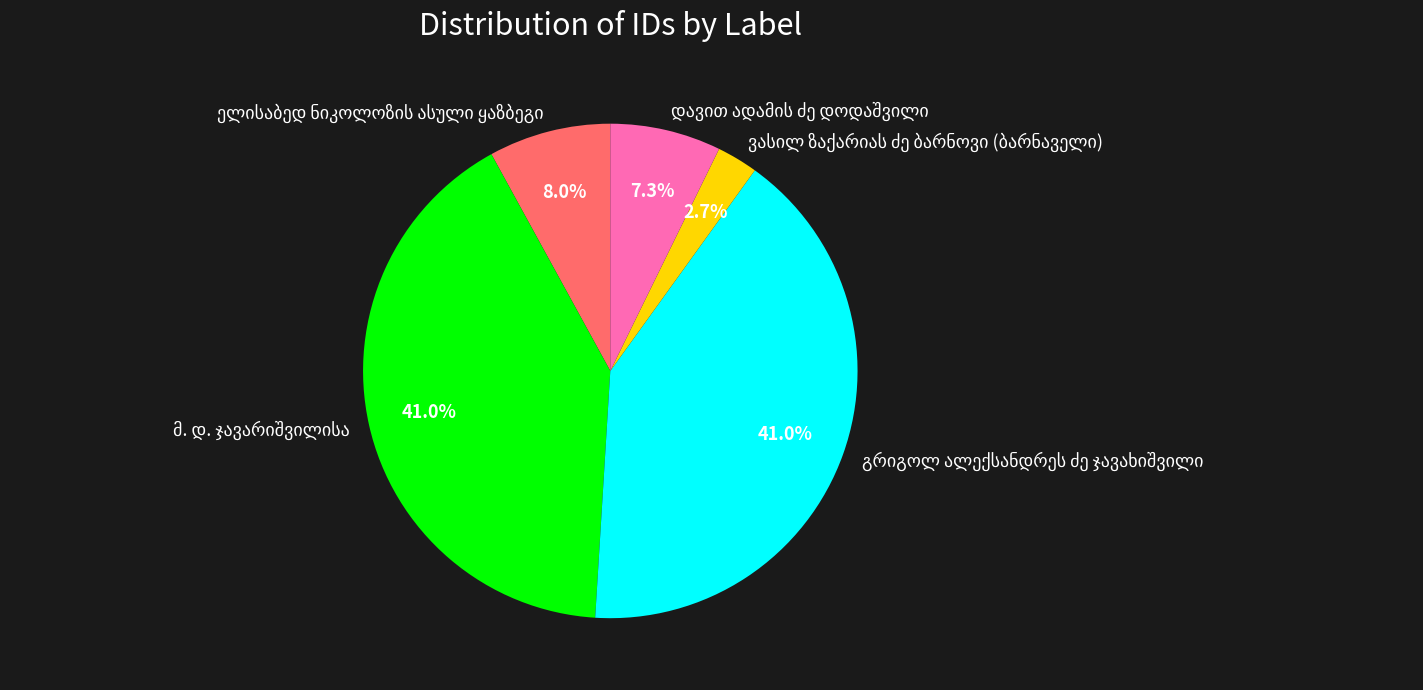

Is there a majority slice in this chart?

No